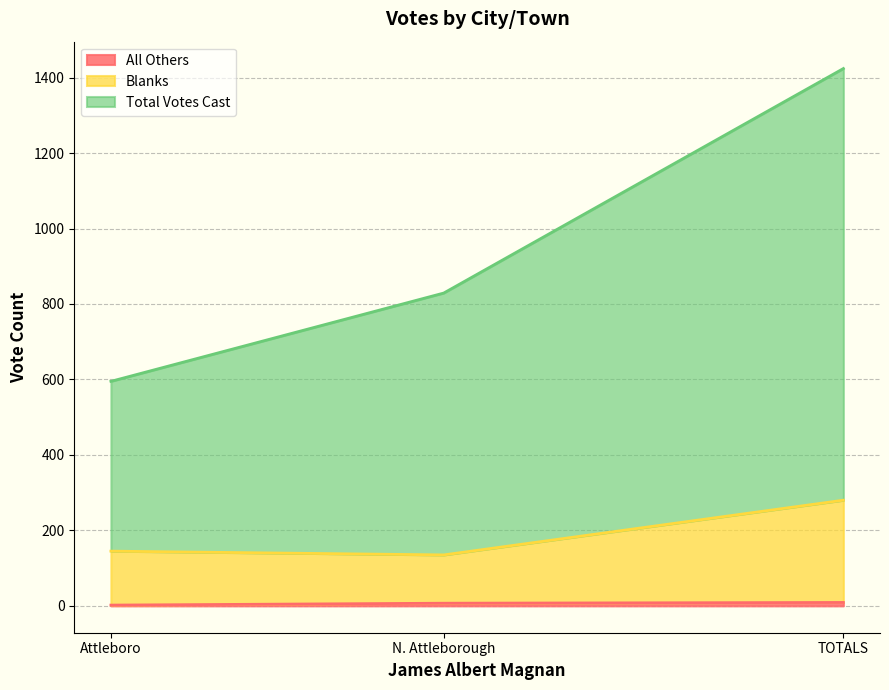

What is the label of the 3rd point from the right?

Attleboro